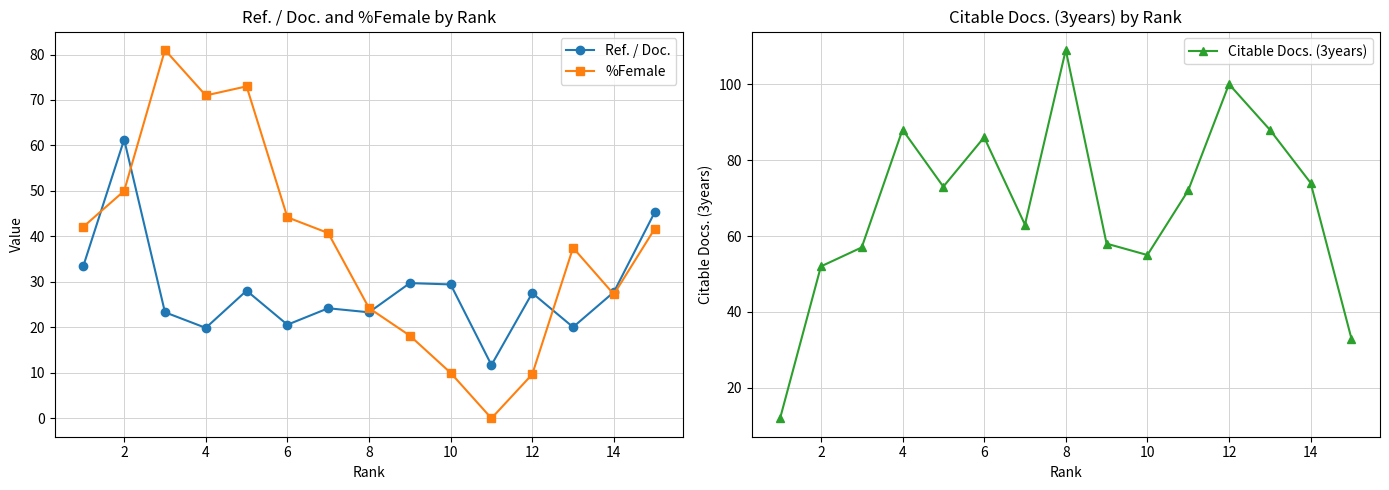

Where is the first local minimum for Ref. / Doc.?

4